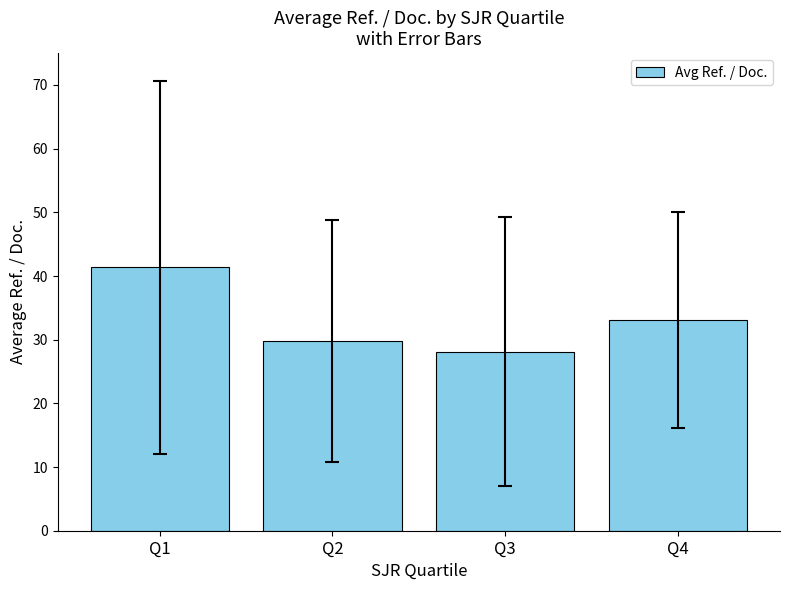

Reading left to right, transcribe all the data shown in this chart.

41.3	29.8	28.1	33.1